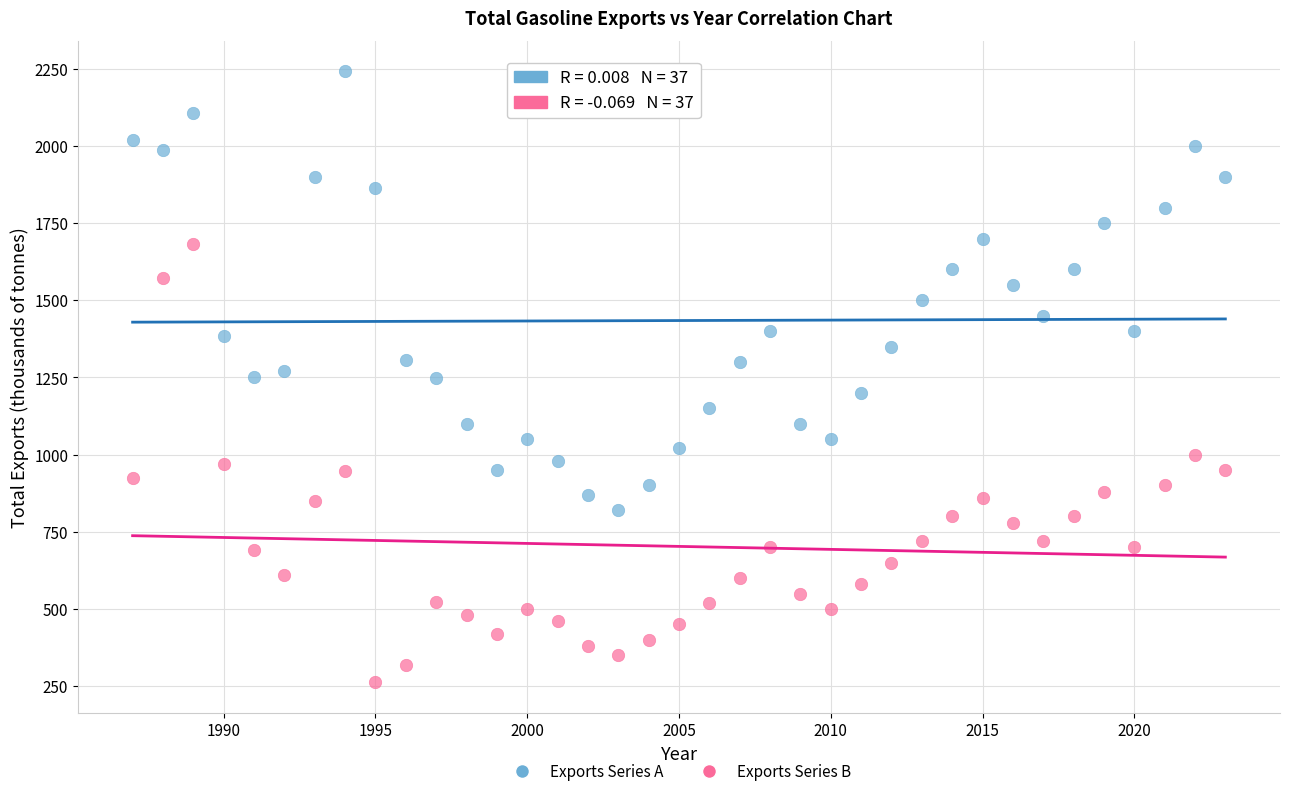

Across all data points, what is the range of X values (max minus min)?

36.0